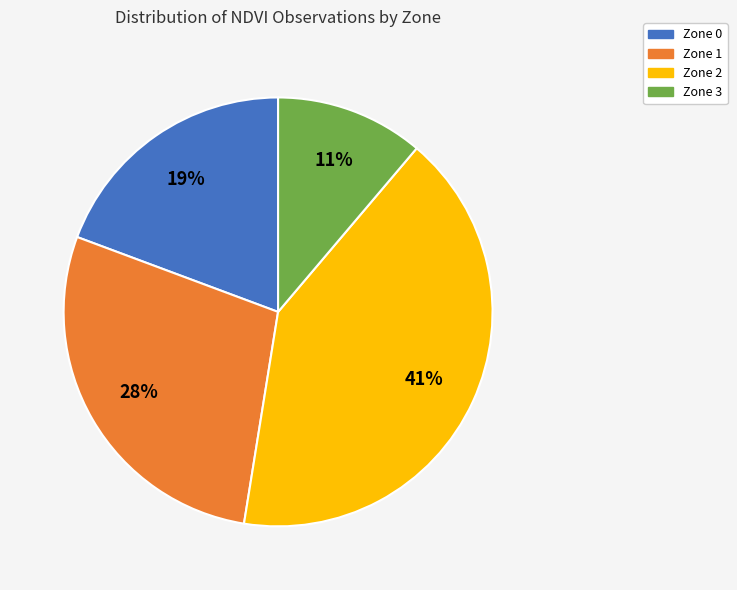

What is the smallest slice in the pie chart?

Zone 3